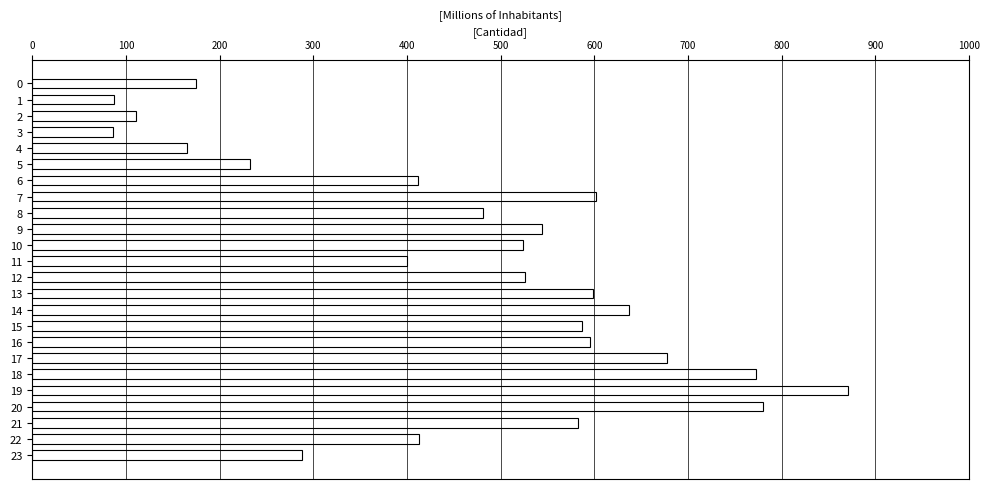

Which has a higher value, 16 or 9?

16